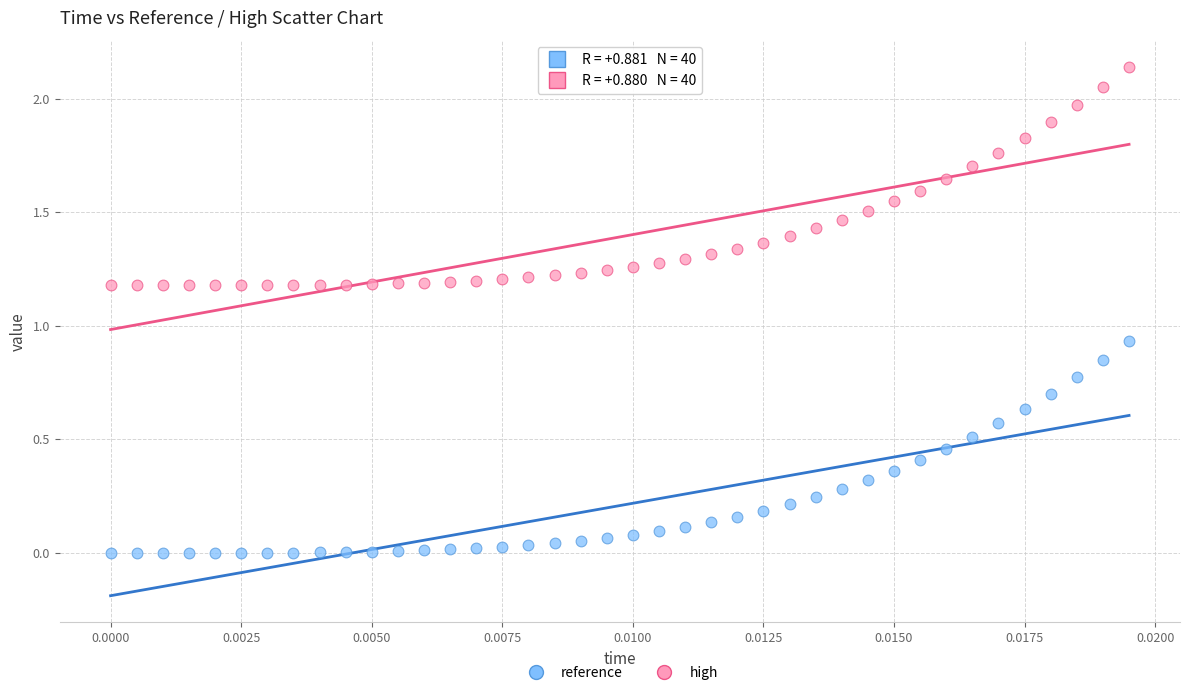

Which series contains the lowest Y value?

reference